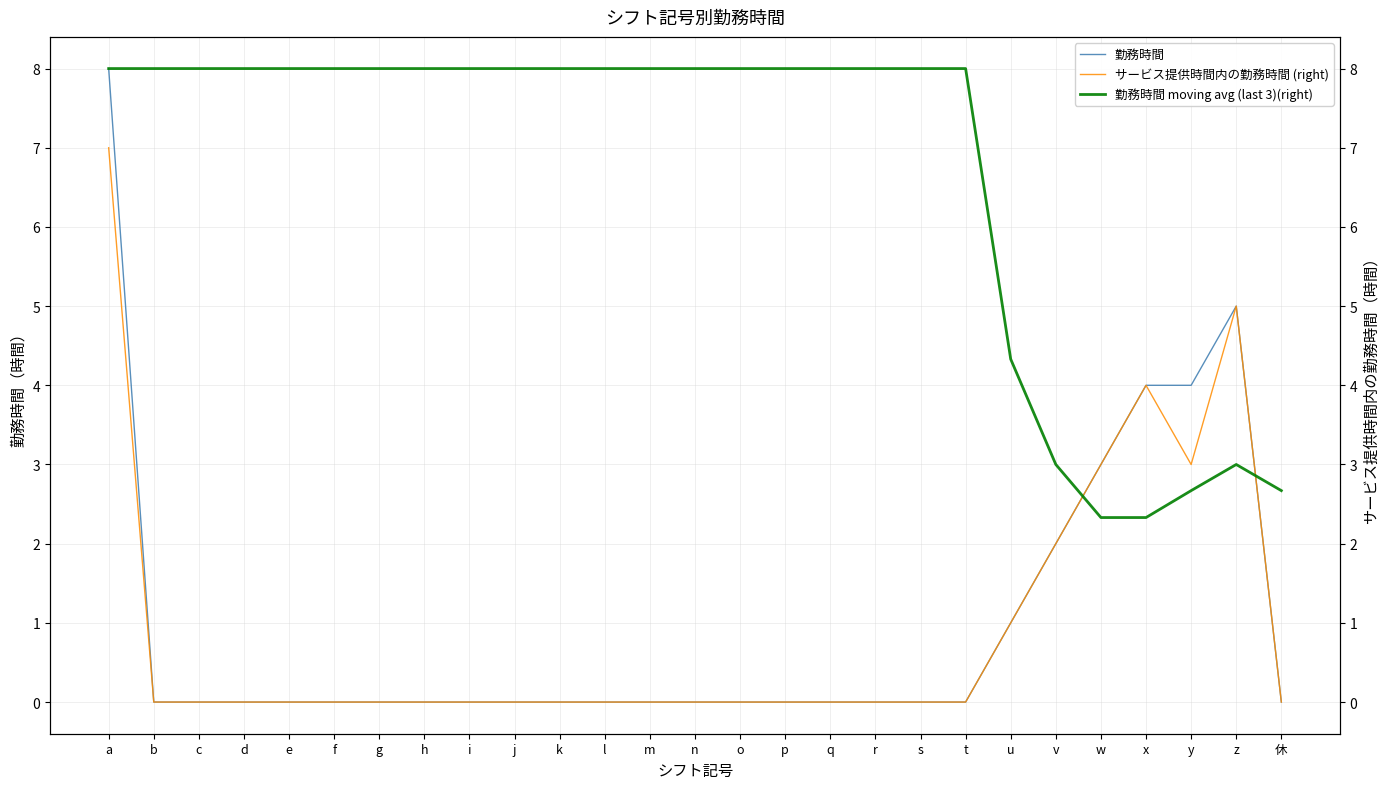

What is the greatest value displayed?

8.0